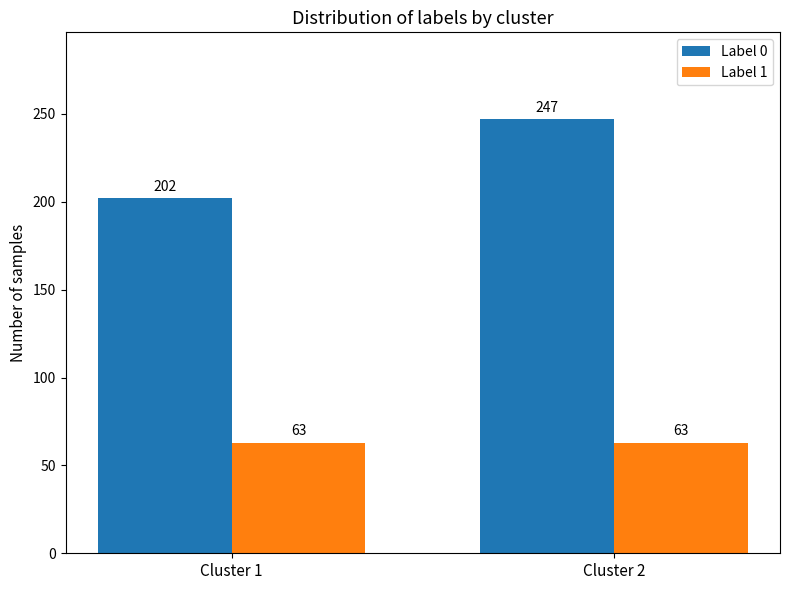

What is the difference between the Label 0 values at Cluster 2 and Cluster 1?

45